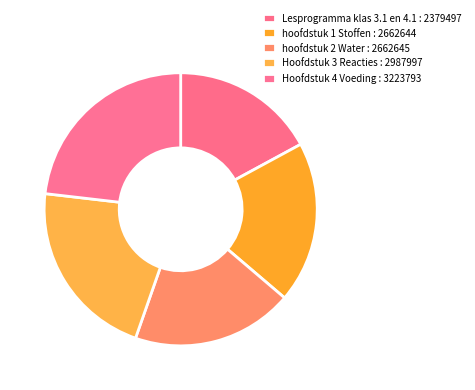

Approximately how many times larger is the value at hoofdstuk 2 Water compared to Hoofdstuk 4 Voeding?

0.8